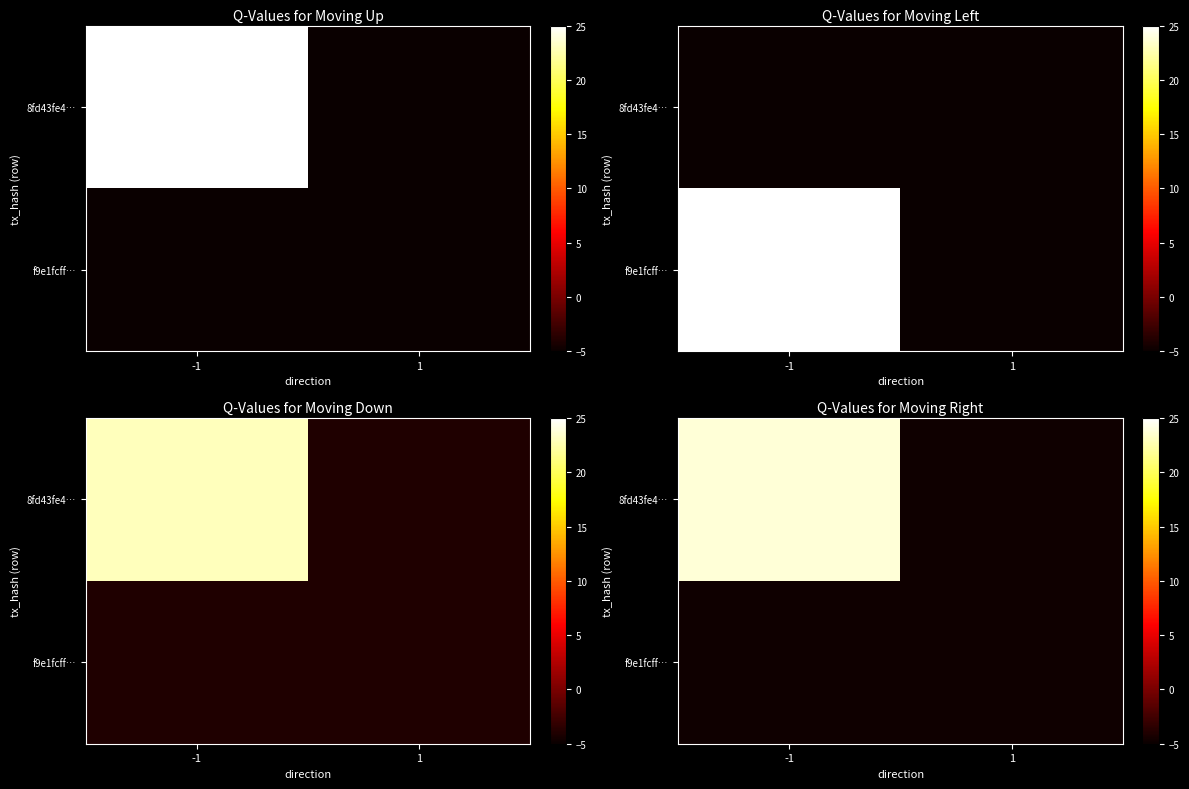

Is it true that 8fd43fe4… equals 37.4 at -1?

False